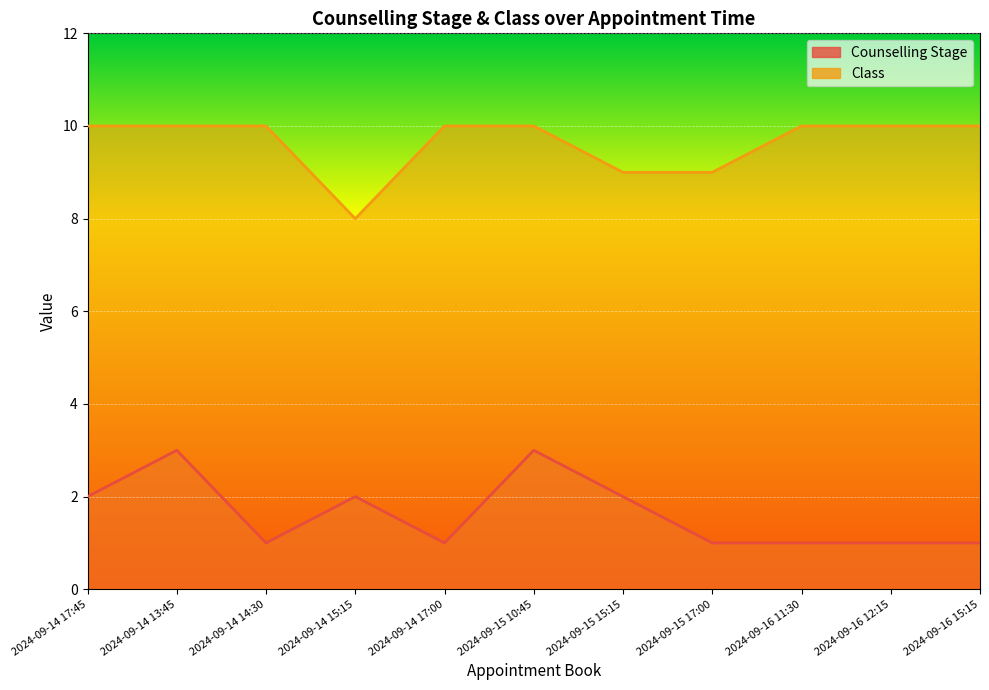

Which category has the lowest value in the Class series?

2024-09-14 15:15